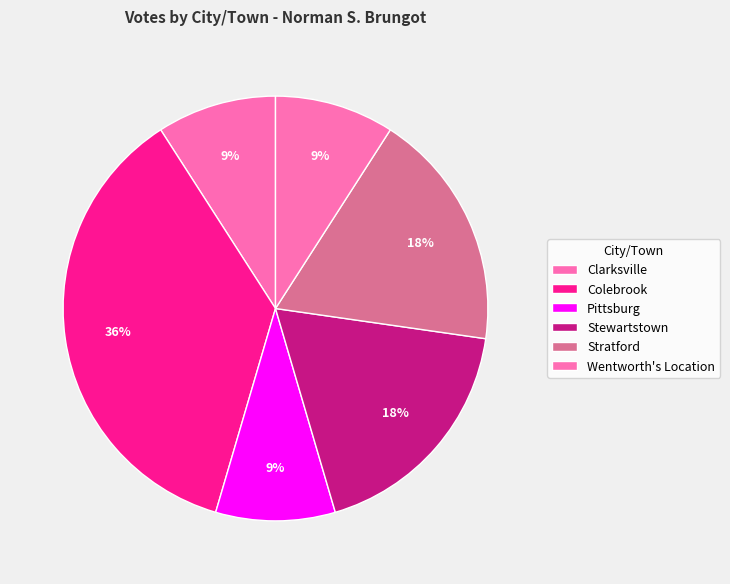

Approximately how many times larger is the value at Wentworth's Location compared to Stratford?

0.5